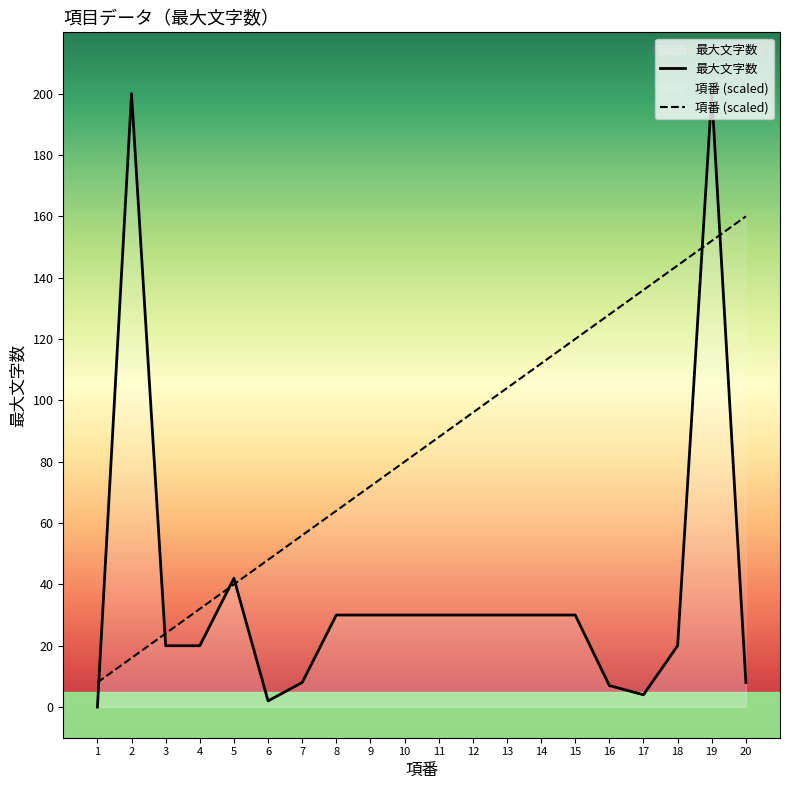

What value does the 最大文字数 series have at 5, to the nearest 10?

40